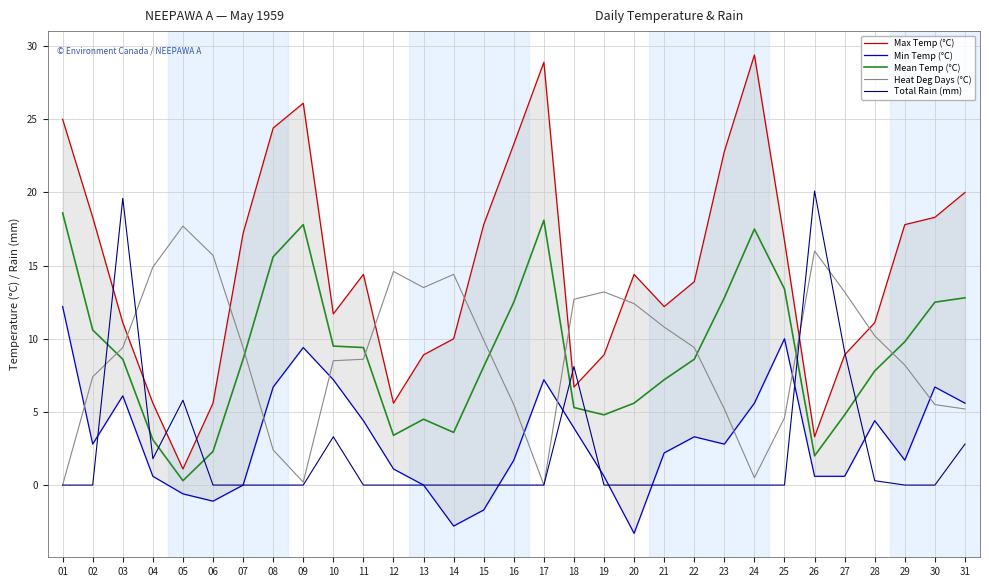

Which label corresponds to the smallest value in the chart?

20